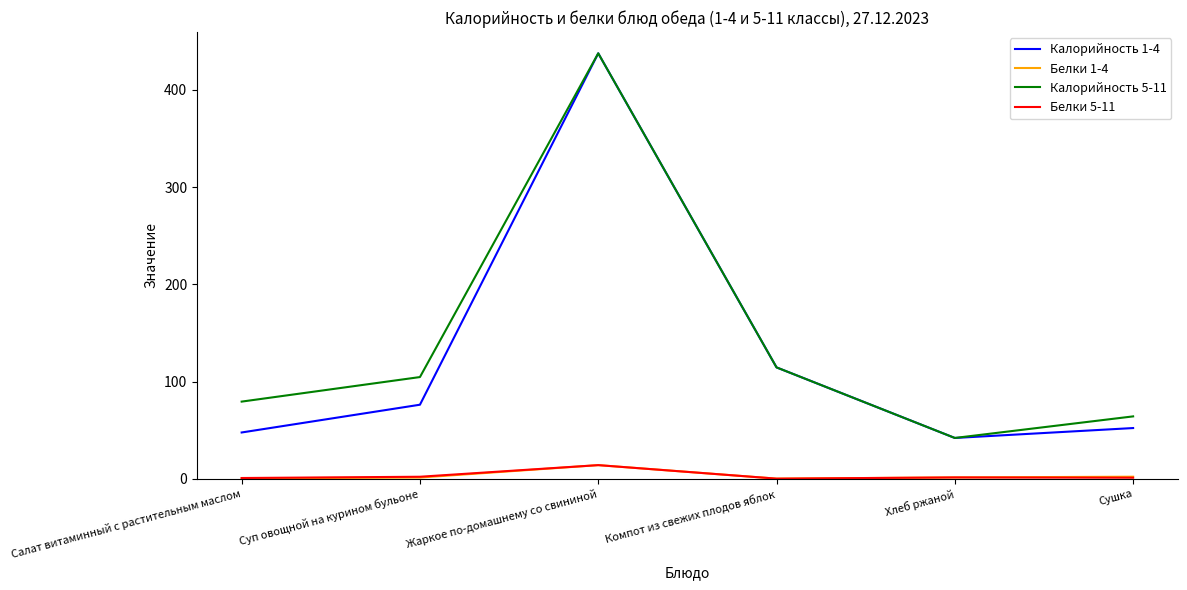

True or false: Белки 5-11 and Калорийность 1-4 intersect in this chart.

False